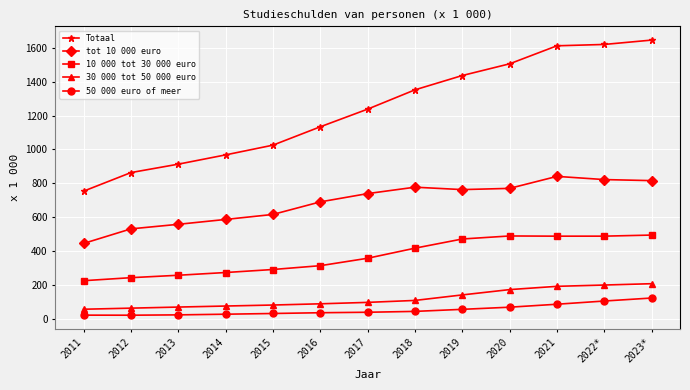

What is the total value across all series at 2017?

2475.1